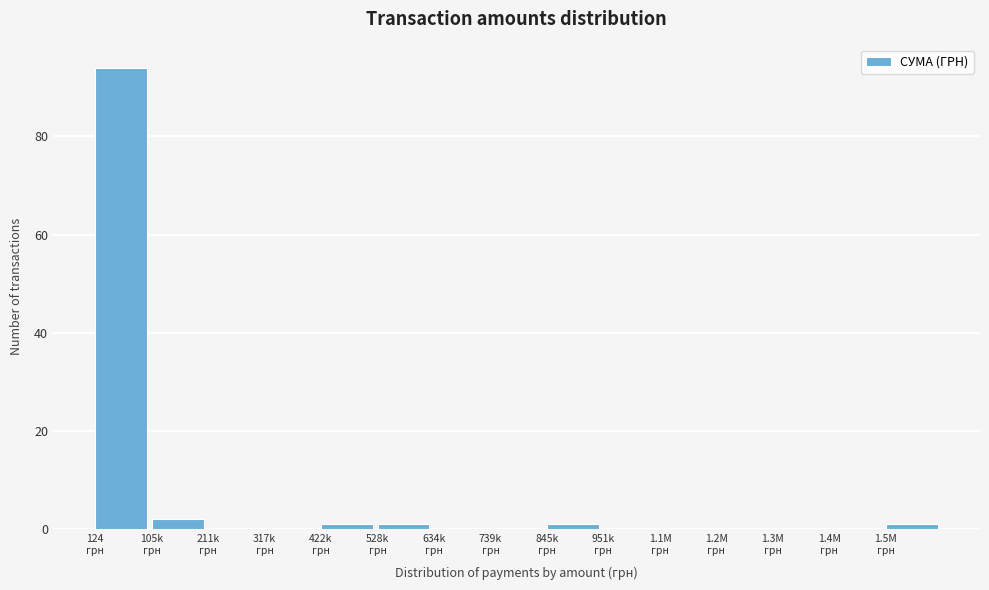

What is the maximum value shown in the chart?

94